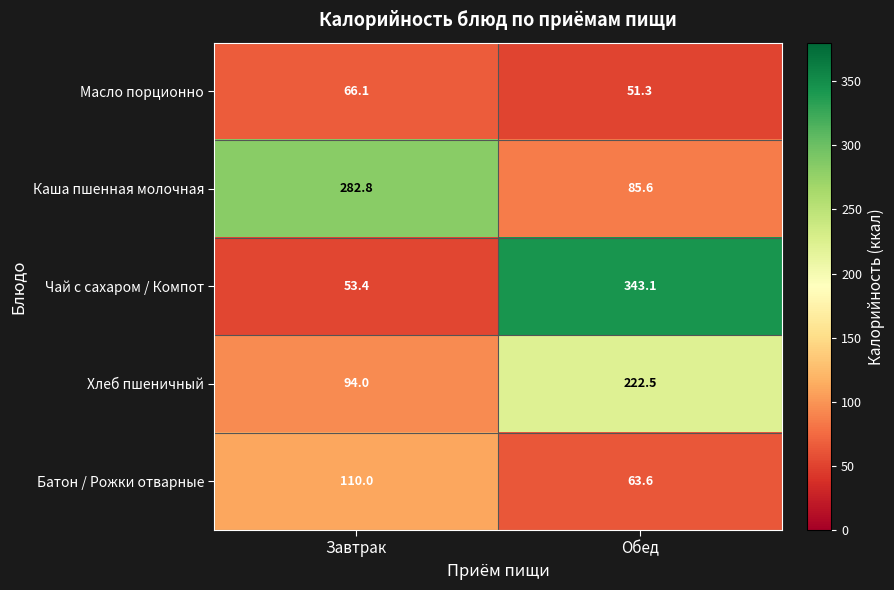

Reading left to right, extract all data points from this chart.

Масло порционно: 66.1	51.3
Каша пшенная молочная: 282.8	85.6
Чай с сахаром / Компот: 53.4	343.1
Хлеб пшеничный: 94.0	222.5
Батон / Рожки отварные: 110.0	63.6